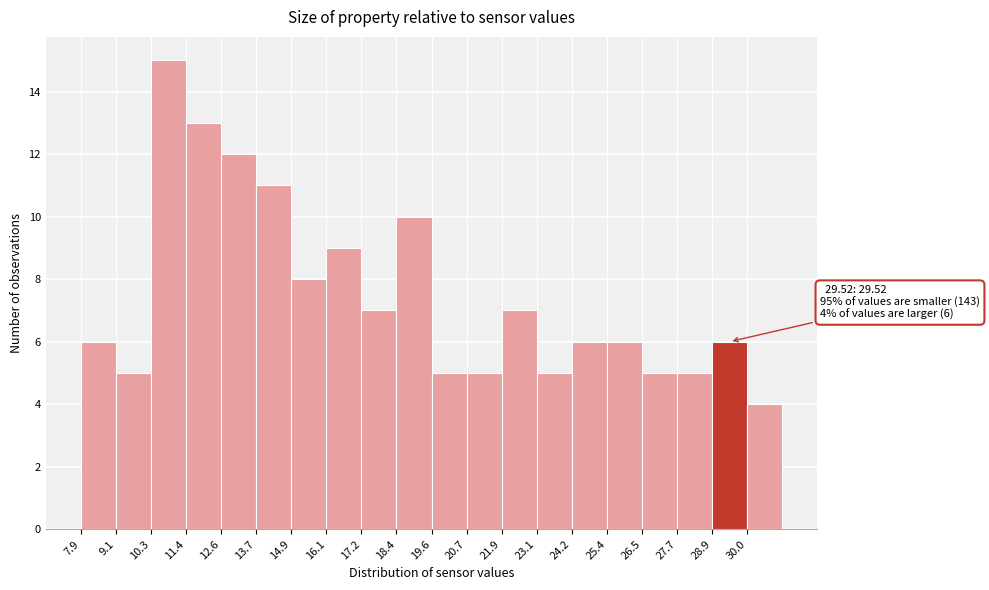

Over which range of the x-axis is the bar tallest?

10.2 to 11.4